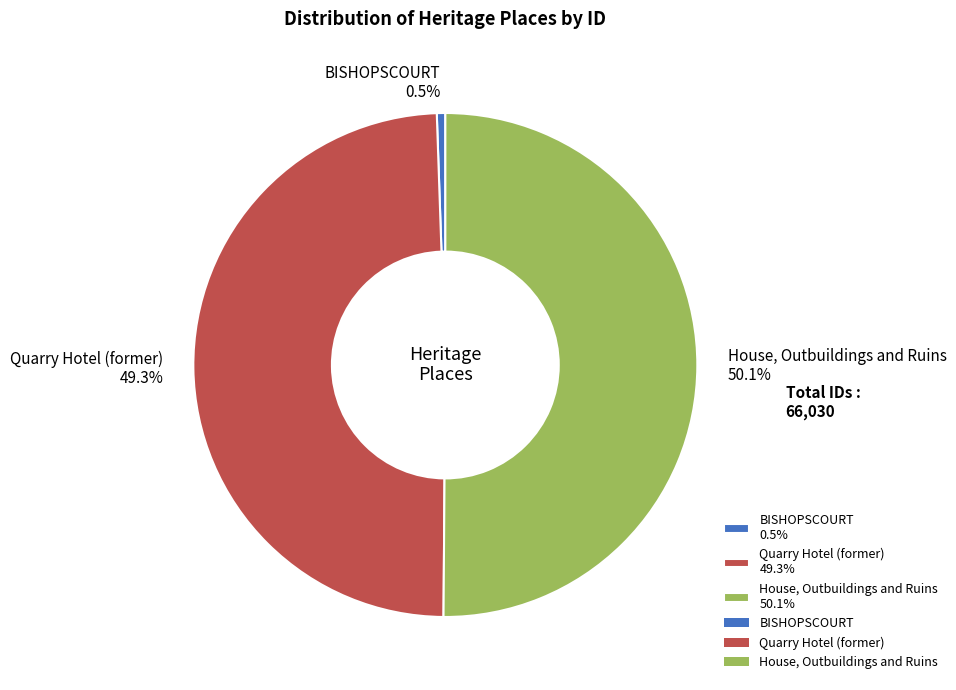

Which category has the smallest portion of the pie?

BISHOPSCOURT